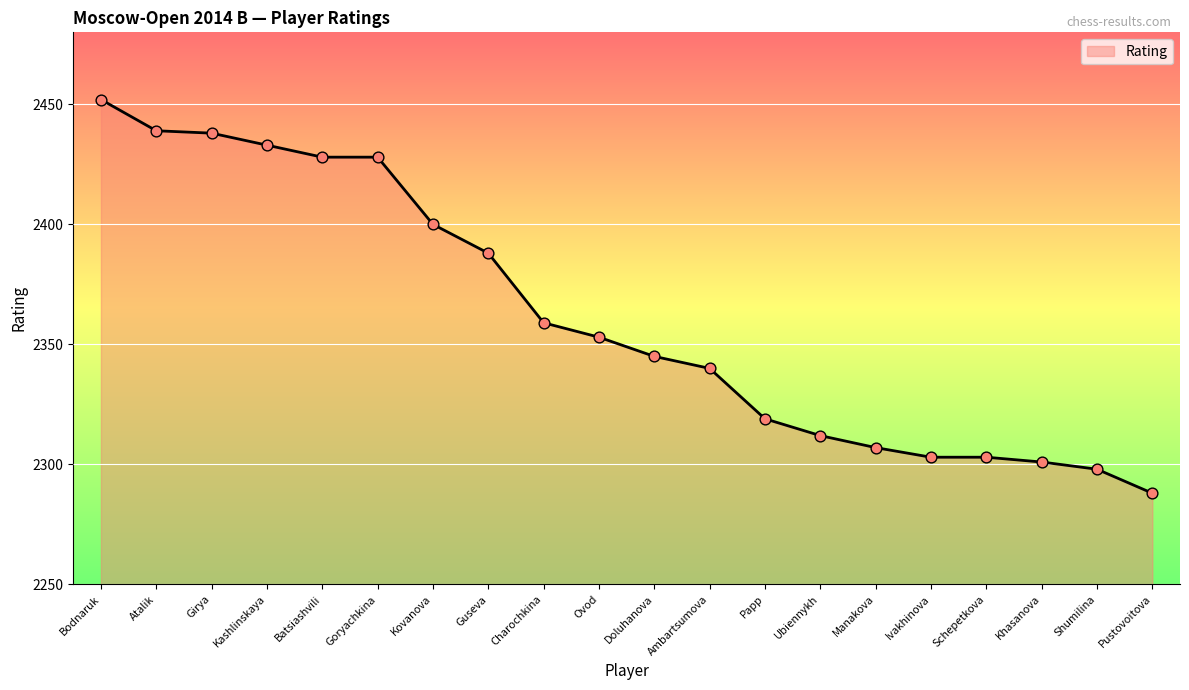

What is the change in value from Kashlinskaya to Papp?

-114